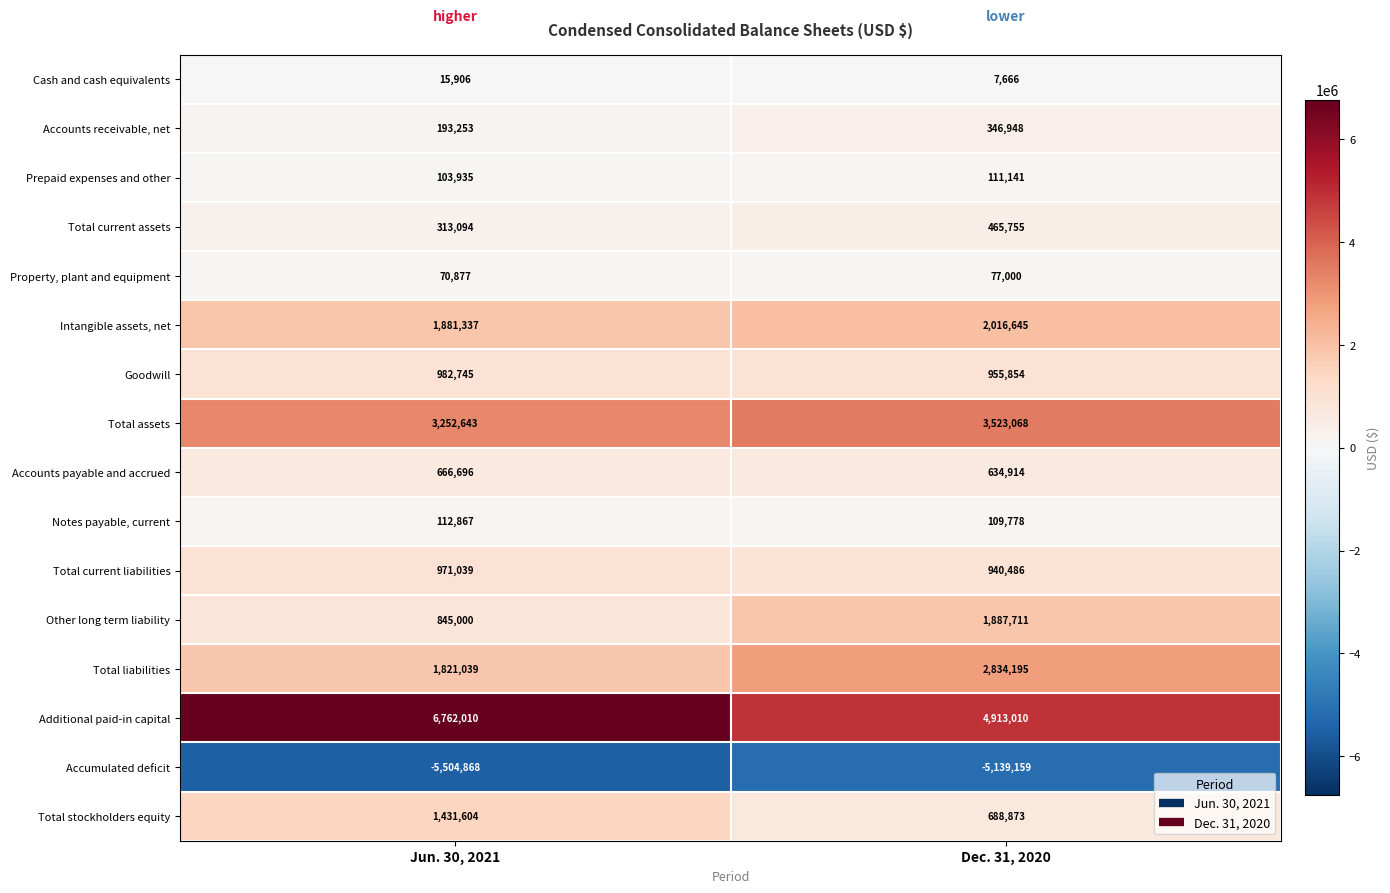

Which series changed the most between Jun. 30, 2021 and Dec. 31, 2020?

Additional paid-in capital